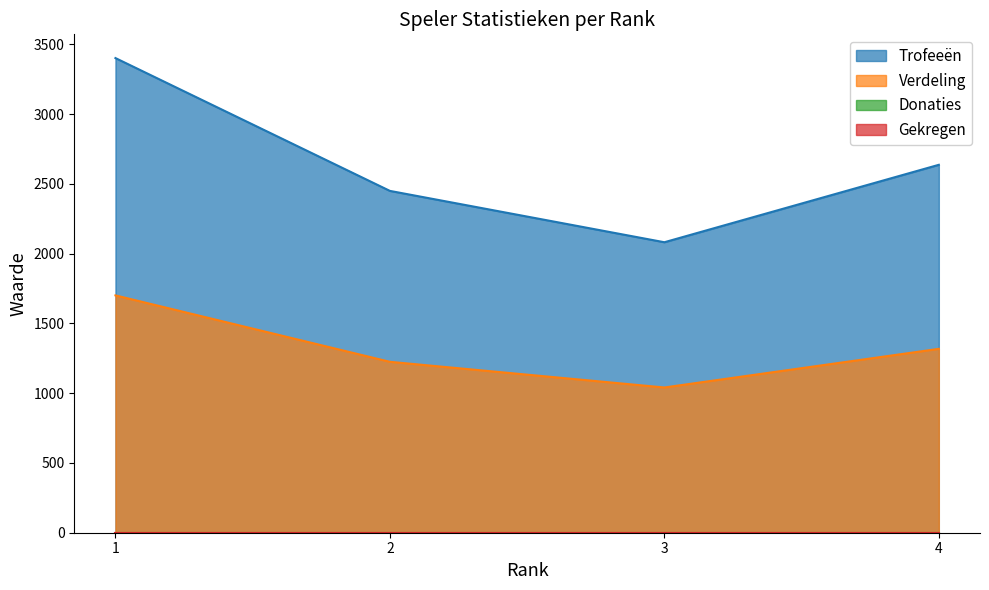

Is it true that Verdeling equals 467 at 2?

False